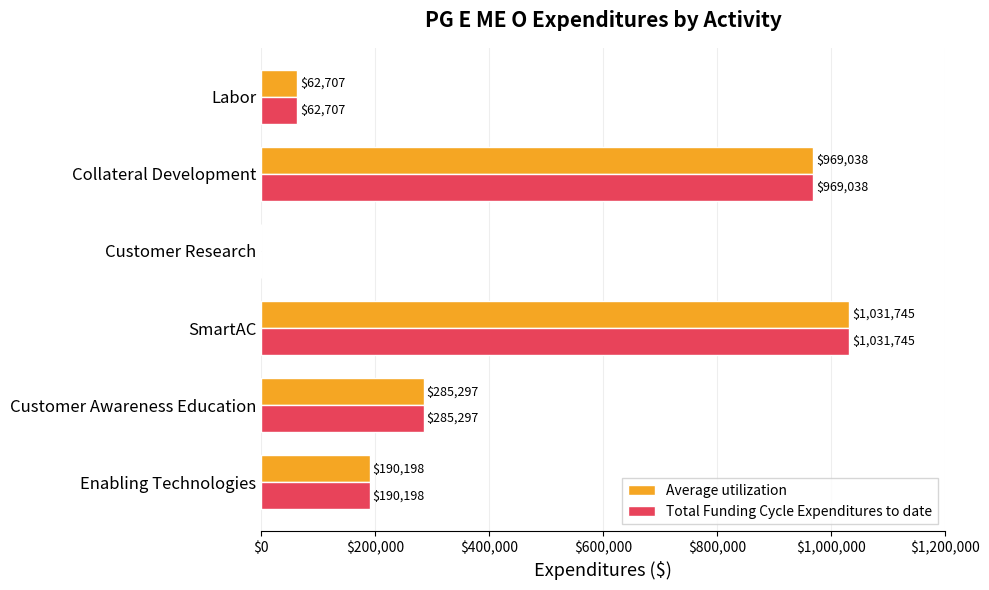

The Total Funding Cycle Expenditures to date series shows 625495.6 at SmartAC. True or false?

False